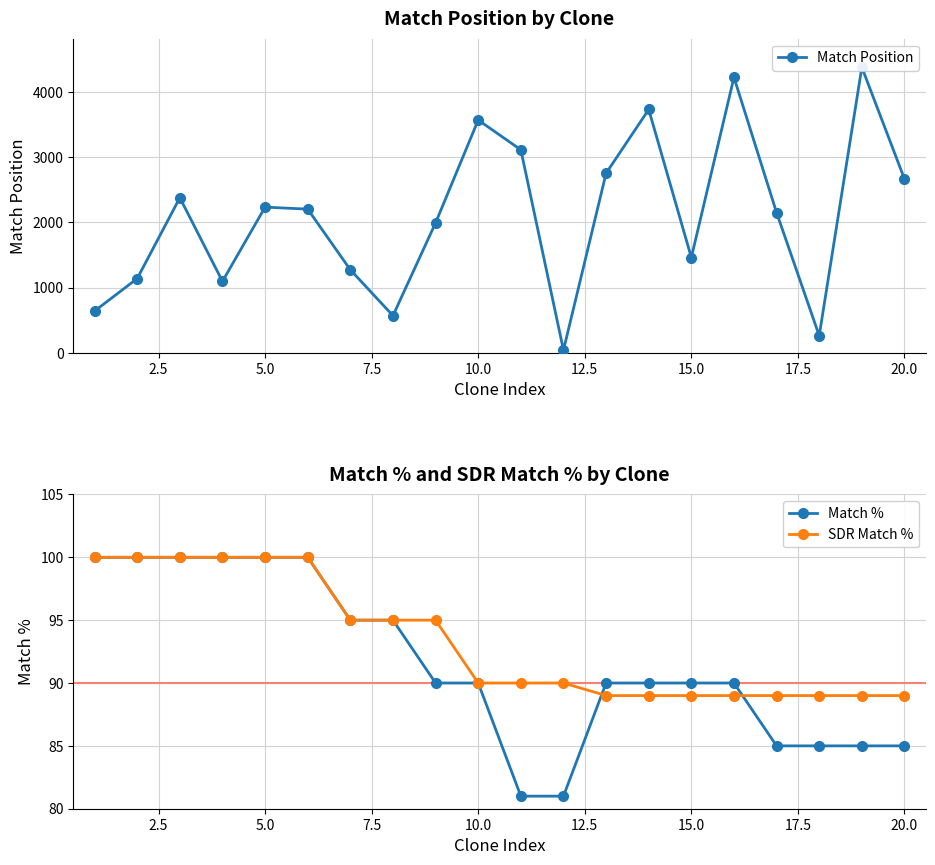

Reading left to right, what are all the values shown in this chart?

Match Position: 643	1141	2379	1098	2235	2204	1275	572	1994	3569	3113	44	2754	3731	1463	4223	2150	265	4377	2666
Match %: 100	100	100	100	100	100	95	95	90	90	81	81	90	90	90	90	85	85	85	85
SDR Match %: 100	100	100	100	100	100	95	95	95	90	90	90	89	89	89	89	89	89	89	89